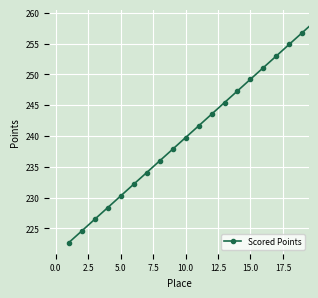

What is the average value?

240.7